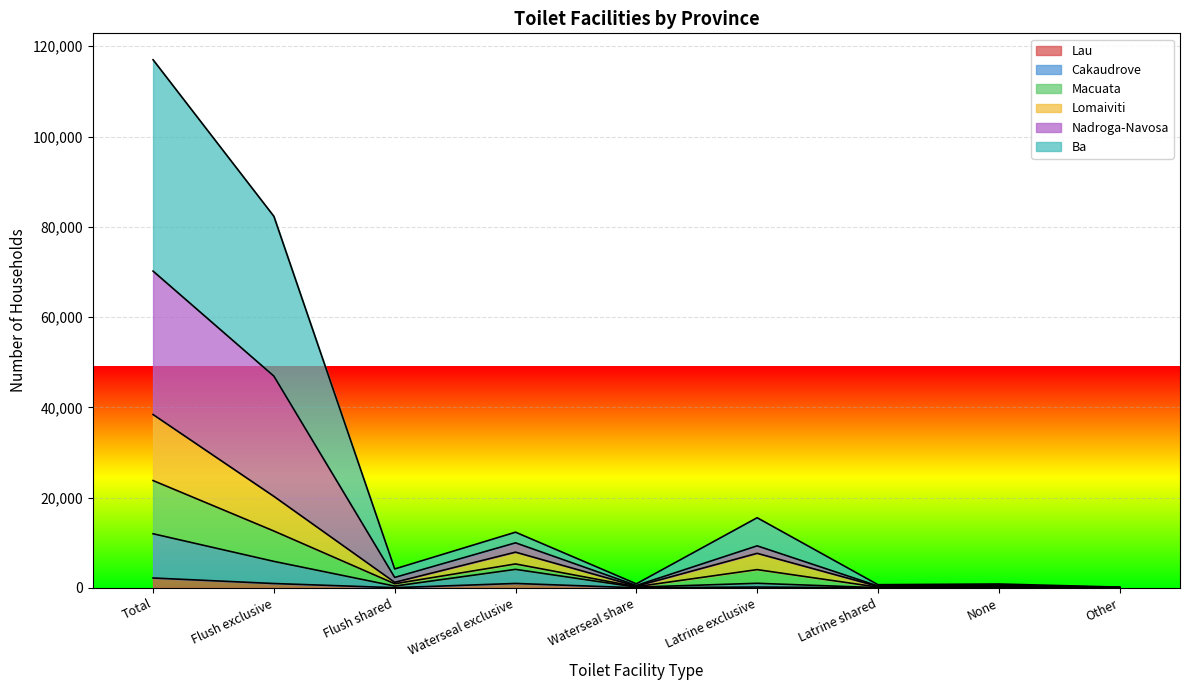

True or false: Lau and Macuata intersect in this chart.

False